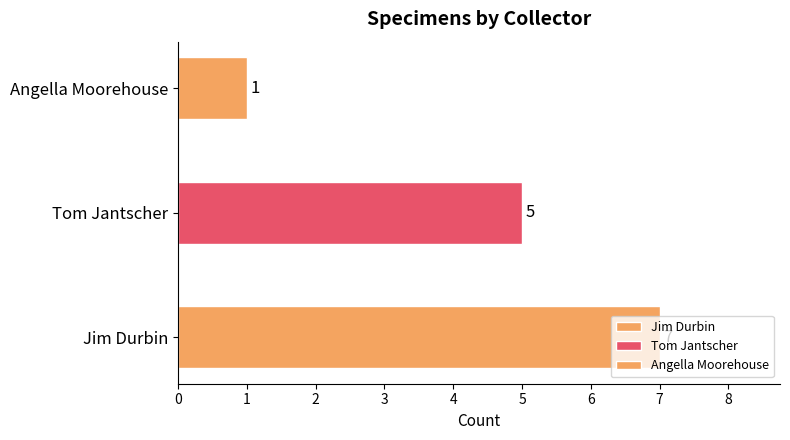

Are the bars grouped side by side (vs. stacked)?

No